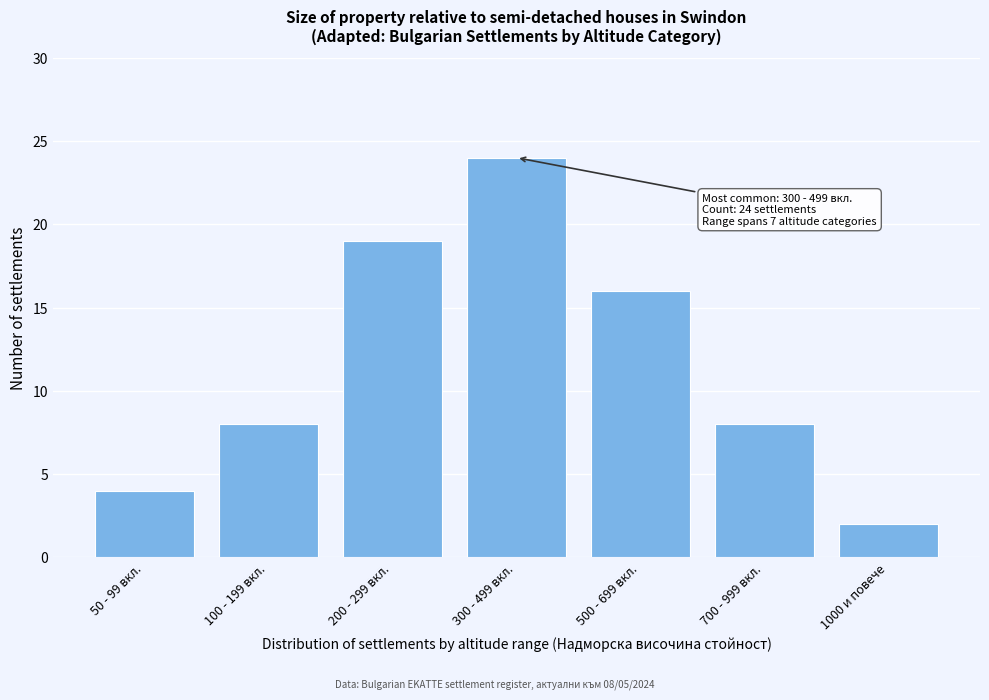

Reading left to right, transcribe all the data shown in this chart.

50 - 99 вкл.=4	100 - 199 вкл.=8	200 - 299 вкл.=19	300 - 499 вкл.=24	500 - 699 вкл.=16	700 - 999 вкл.=8	1000 и повече=2